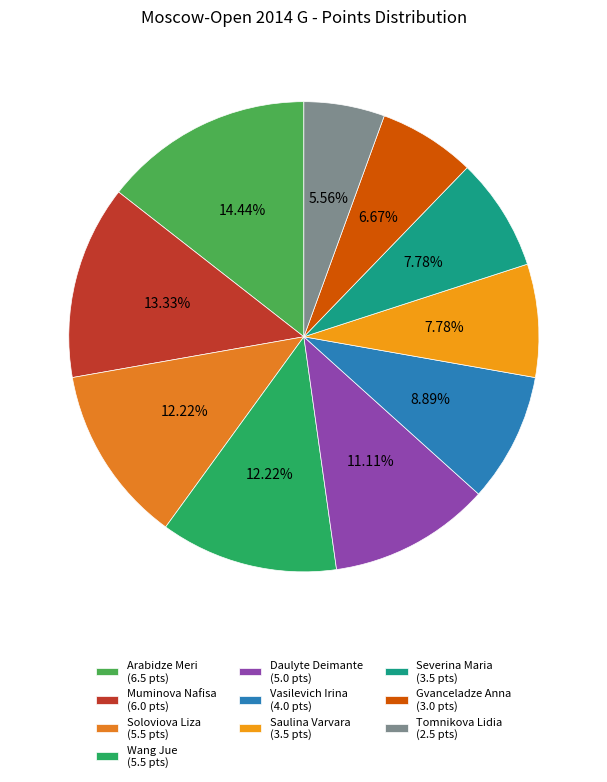

How many segments does this pie chart have?

10